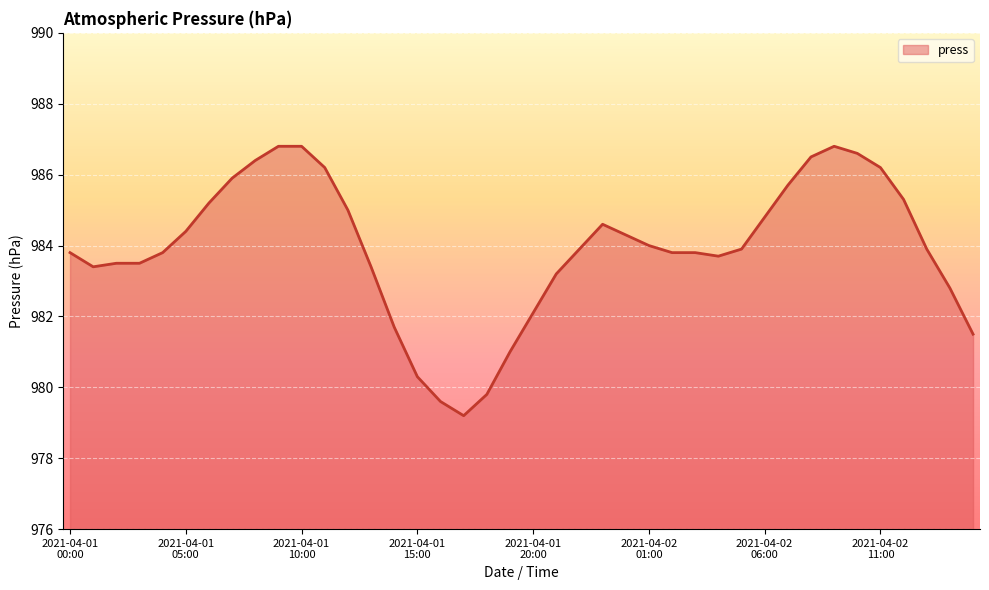

What is the minimum value shown in the chart?

979.2